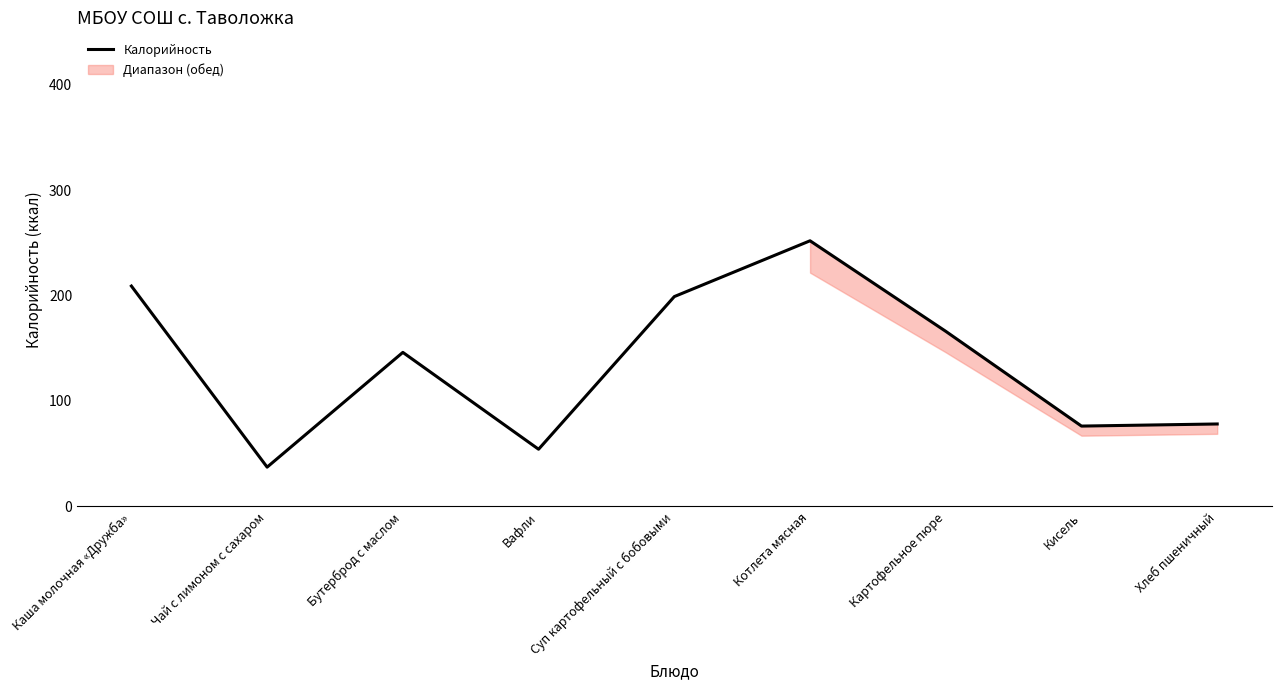

What is the maximum value shown in the chart?

252